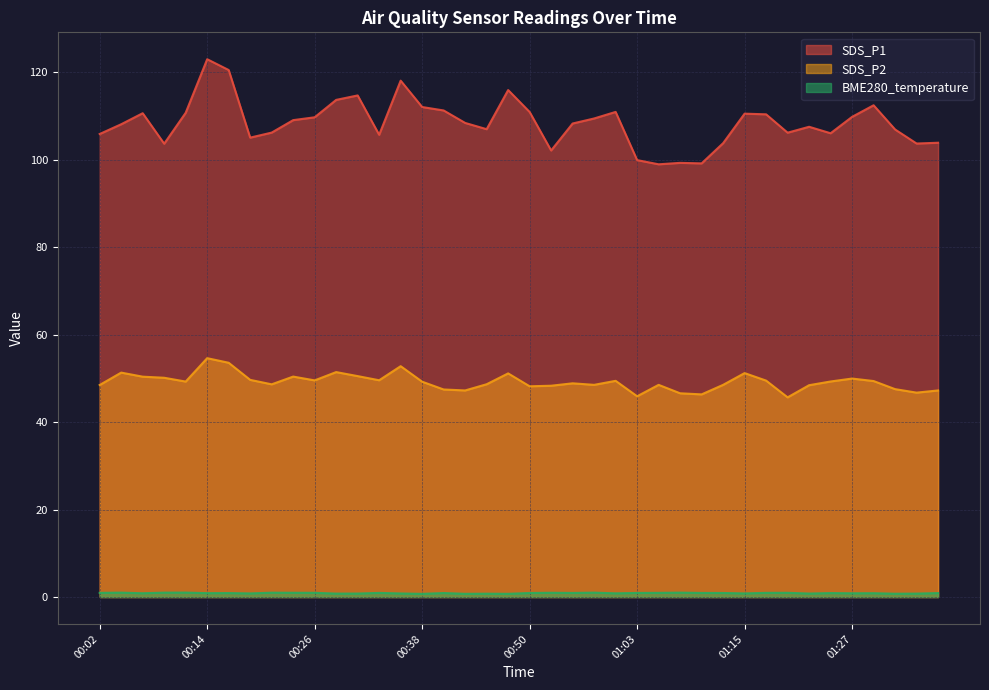

At which category is the sum across all series the highest?

00:14